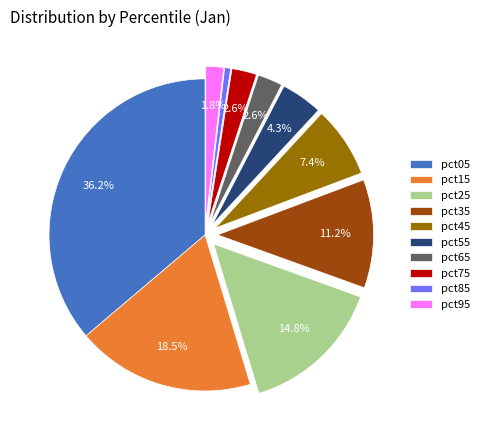

What percentage is NOT represented by pct95?

98.2%